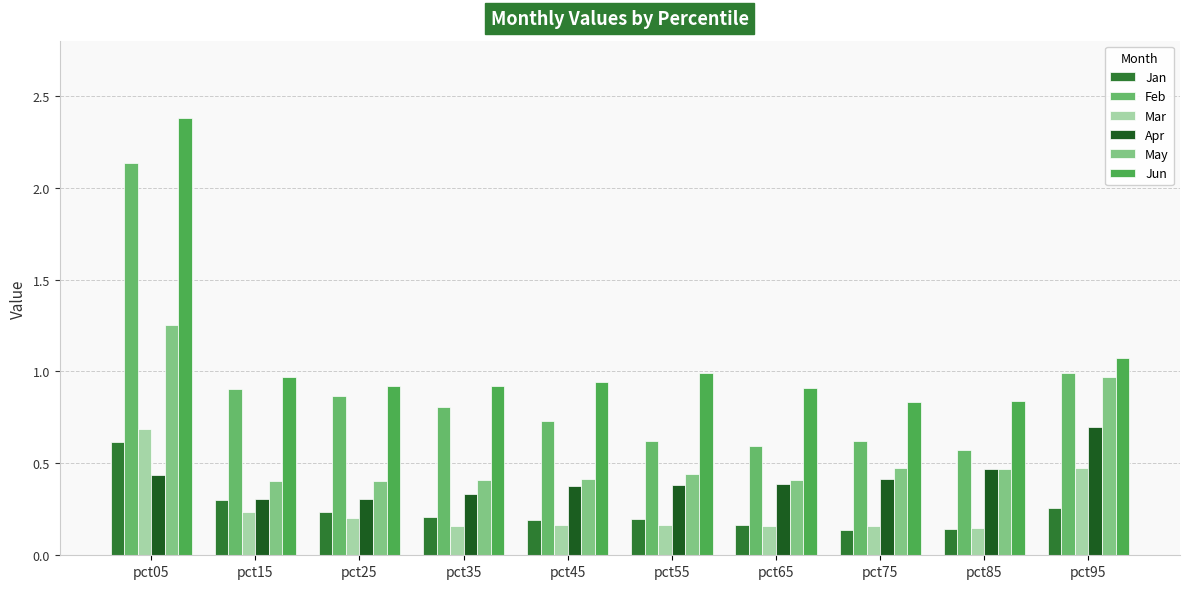

Count the number of data series in this chart.

6